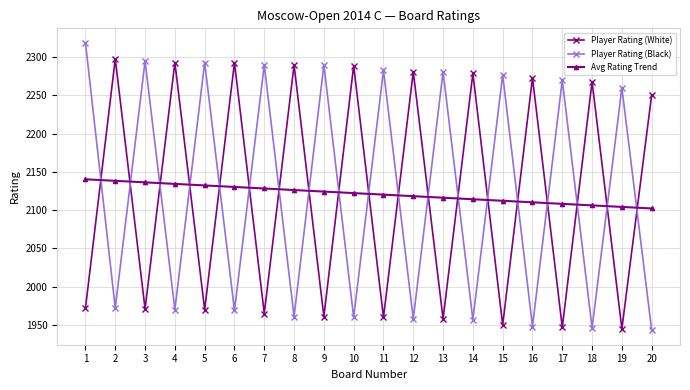

Rank the series by their maximum value, from highest to lowest.

Player Rating (Black), Player Rating (White), Avg Rating Trend